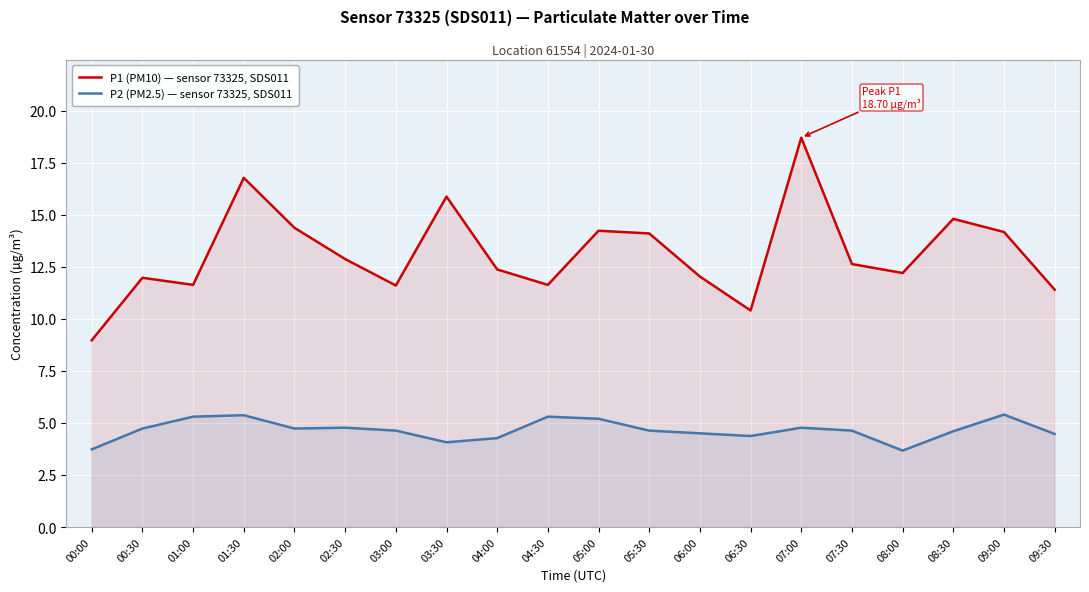

True or false: P2 (PM2.5) — sensor 73325, SDS011 has a value of 5.4 at 09:00.

True